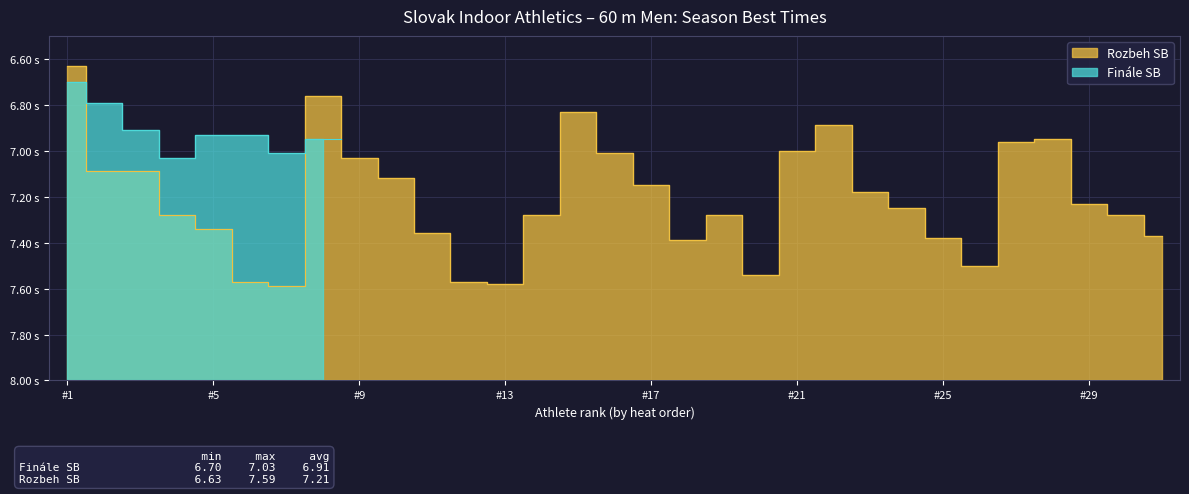

What is the difference between the second highest and second lowest values?

0.8